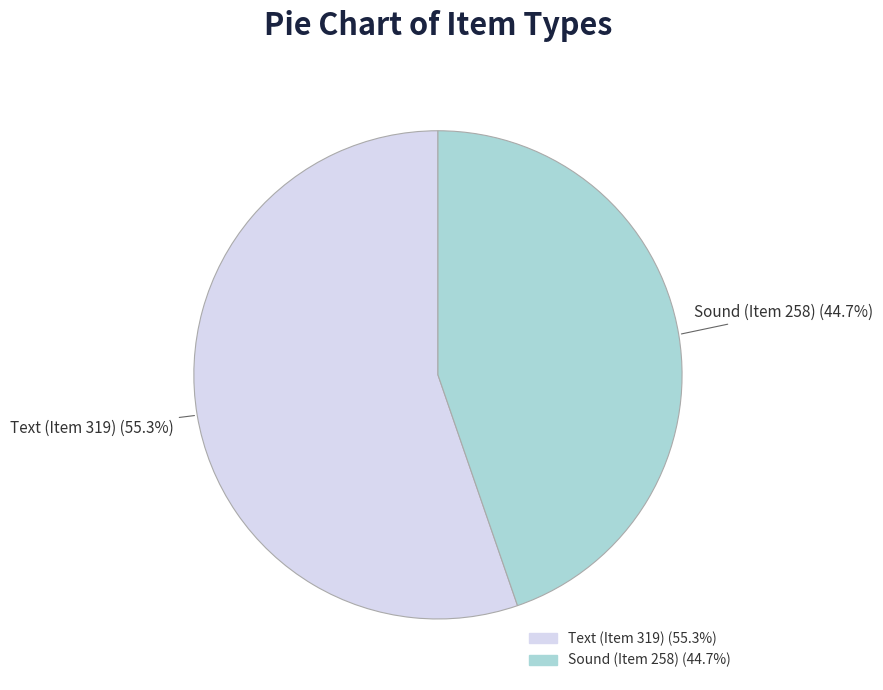

Is there a majority slice in this chart?

Yes